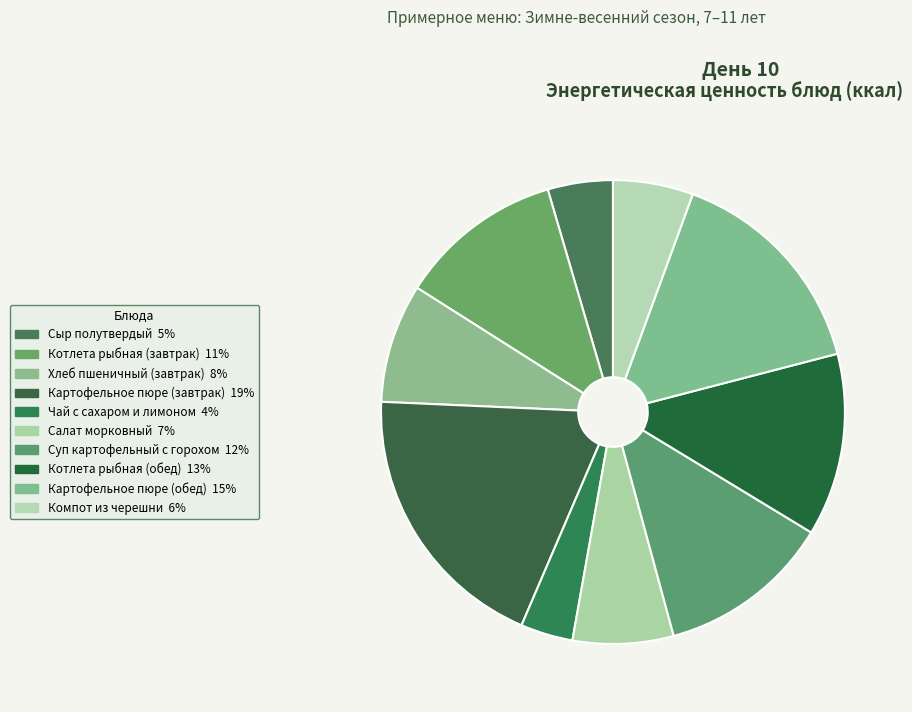

To the nearest percent, what is the average slice percentage?

10%